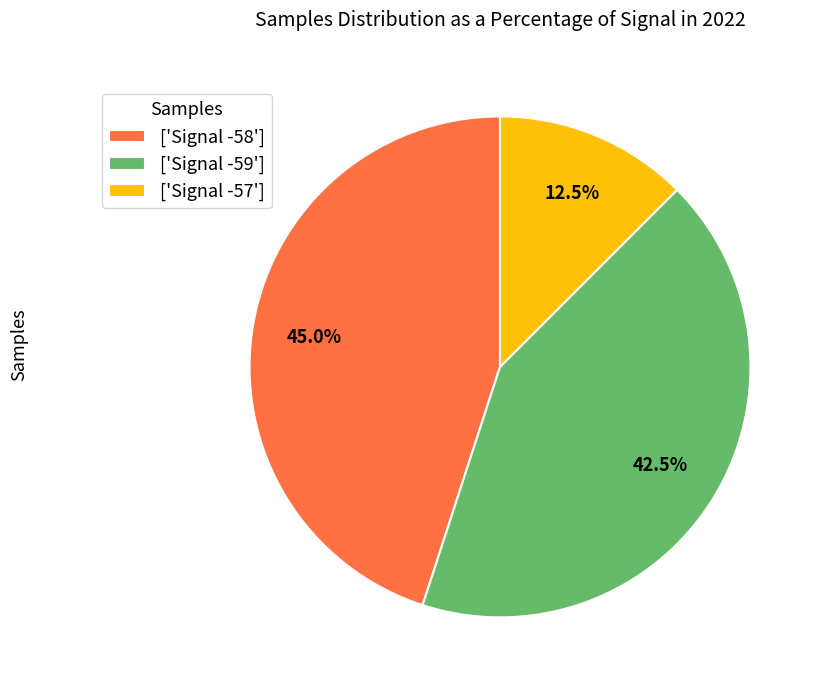

Approximately how many times larger is the value at ['Signal -59'] compared to ['Signal -57']?

3.4